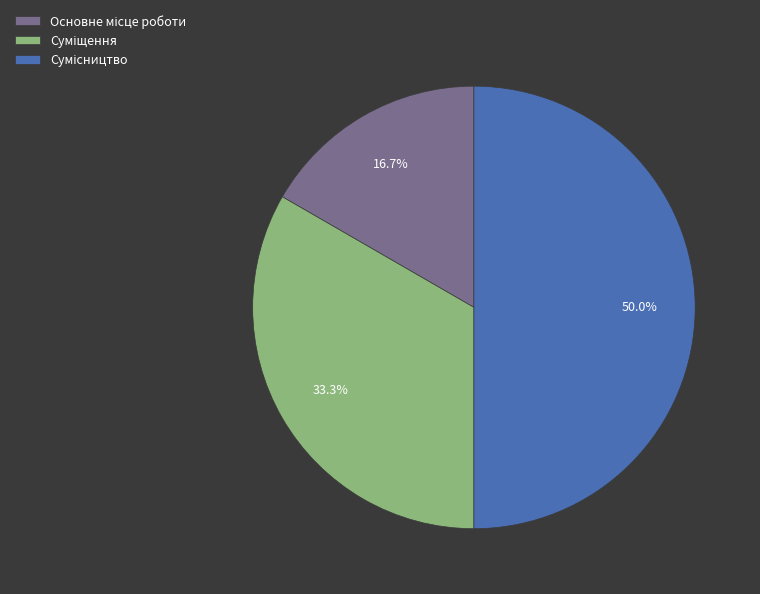

Count the number of slices in the pie.

3